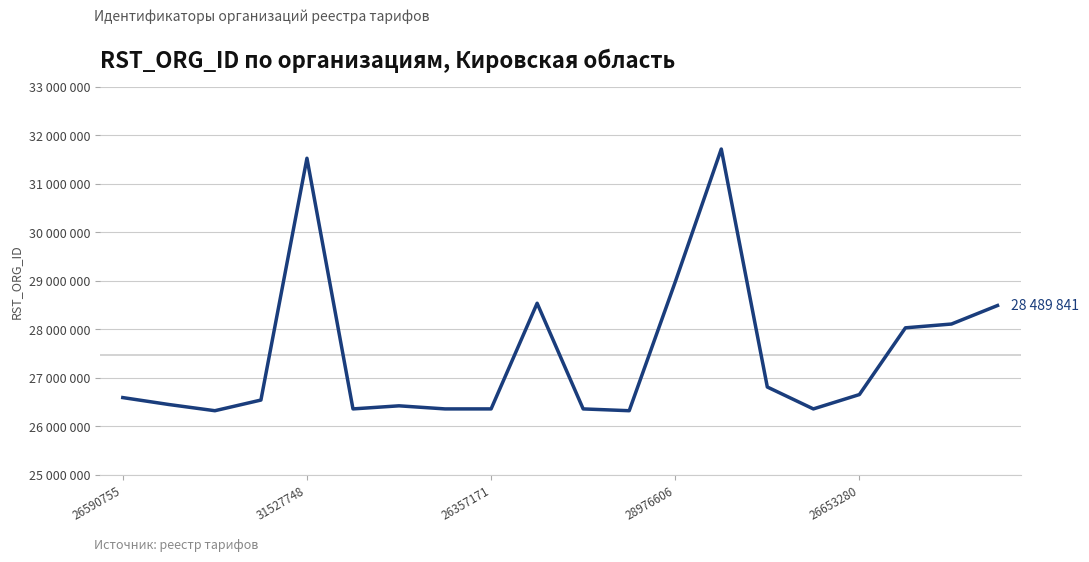

How many interior local peaks (higher than both neighbors) does the data have?

4